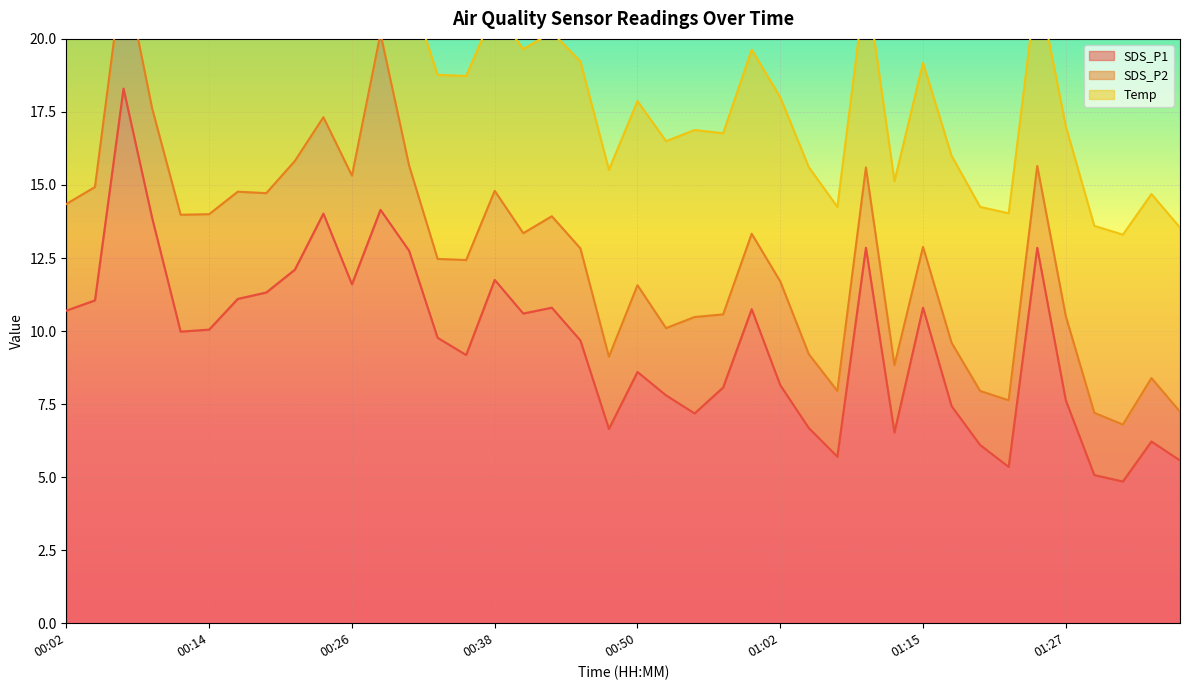

What is the value of the SDS_P2 point at the 30th from the left?

2.3